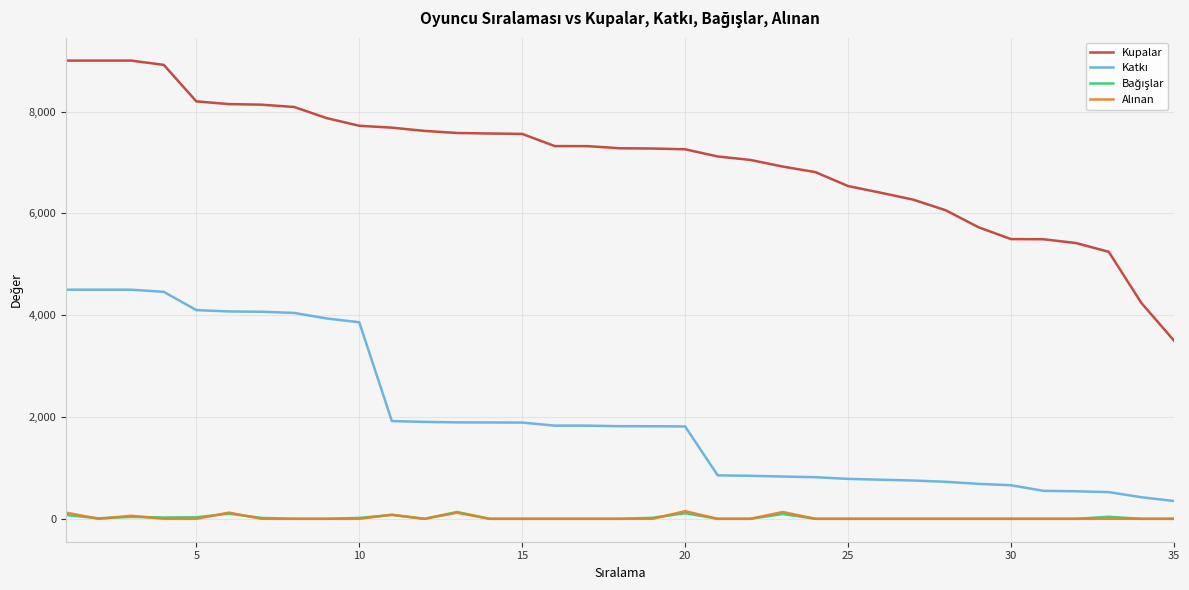

Which series has the largest total across all categories?

Kupalar